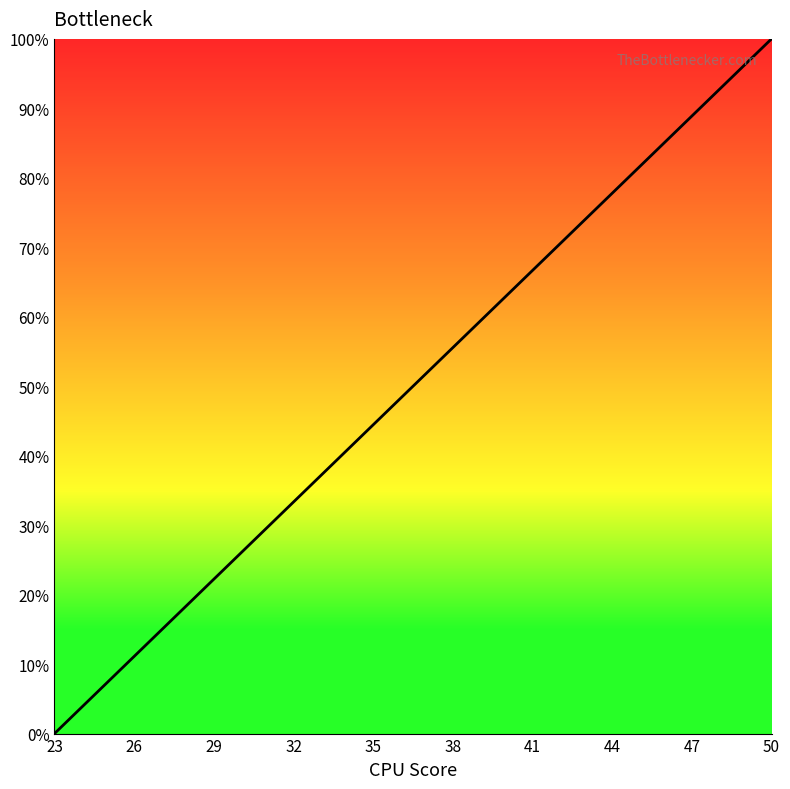

What is the difference between the maximum and minimum values?

100.0